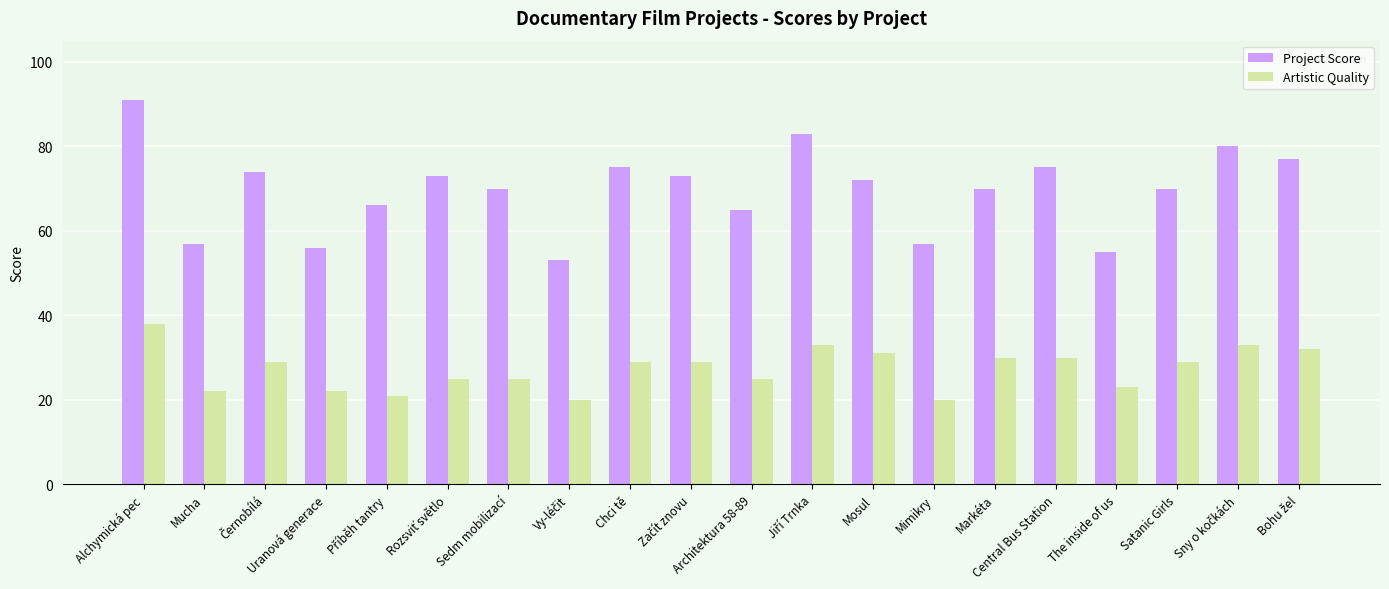

At which category is the sum across all series the highest?

Alchymická pec